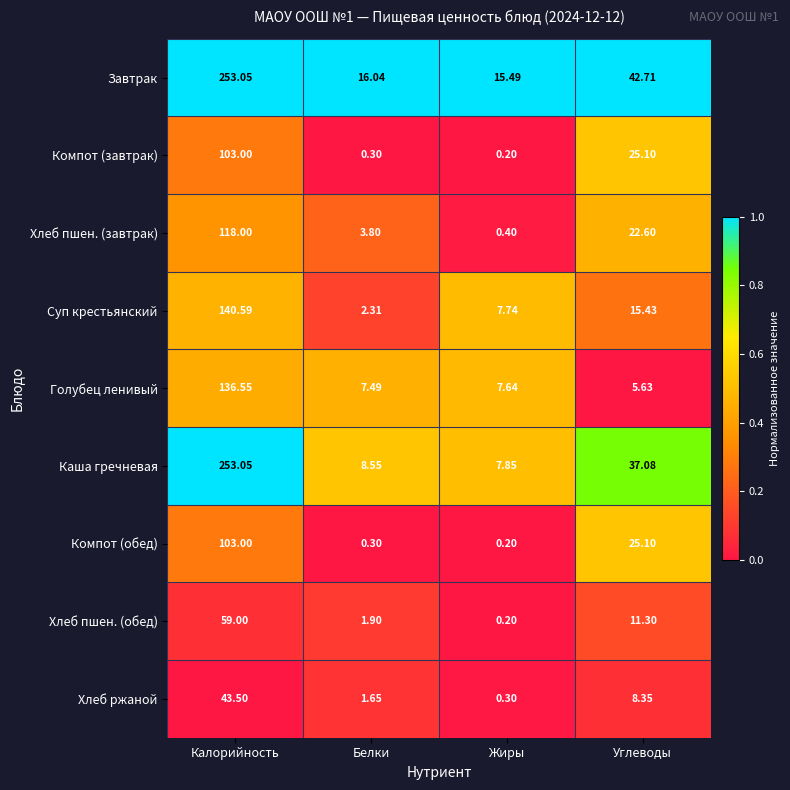

List the labels in order of Суп крестьянский value, smallest first.

Белки, Жиры, Углеводы, Калорийность